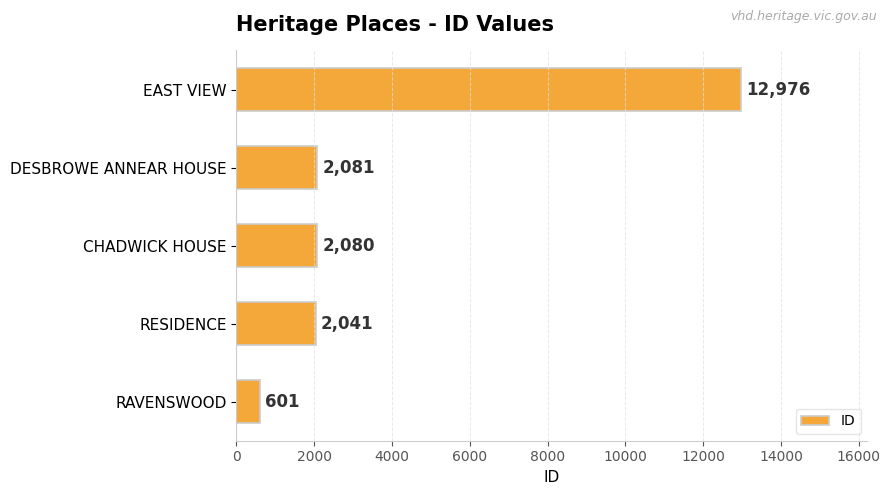

What is the sum of all values?

19779